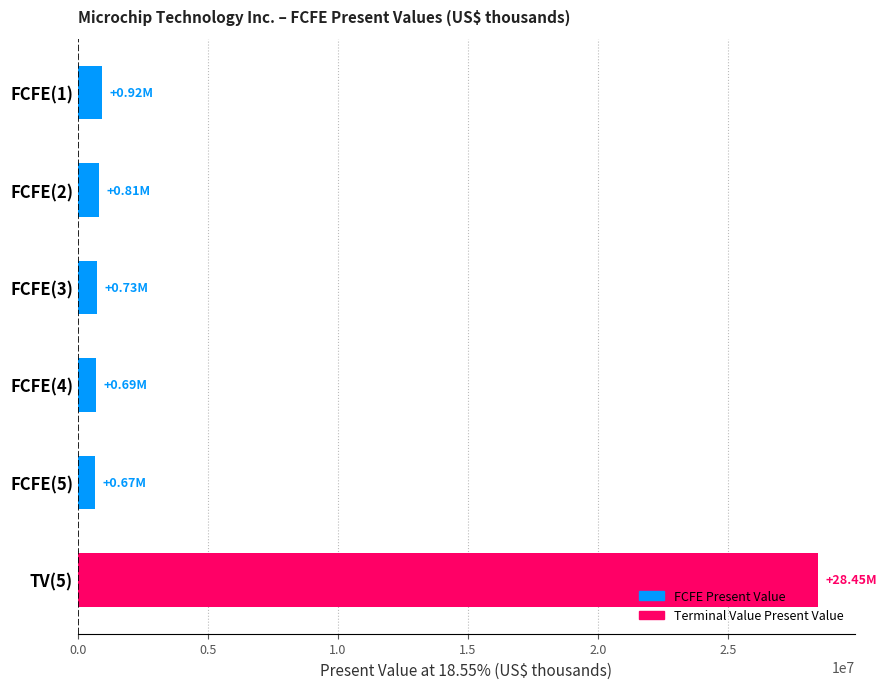

Does the chart contain any negative values?

No